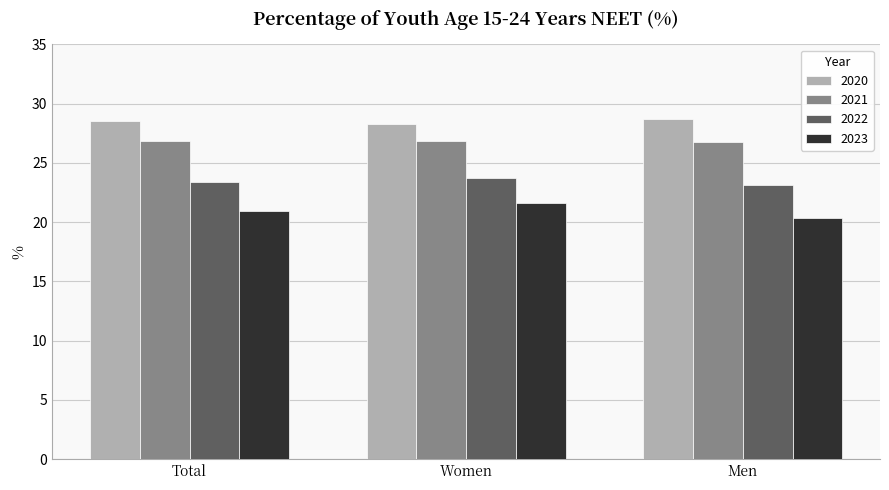

Rank the series by their average value, from highest to lowest.

2020, 2021, 2022, 2023